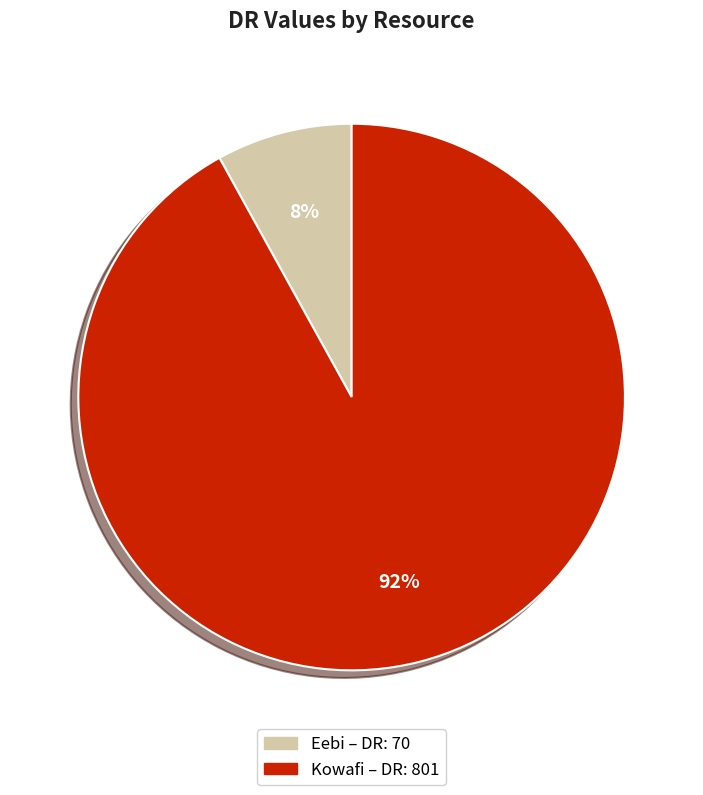

Which category accounts for the majority?

Kowafi